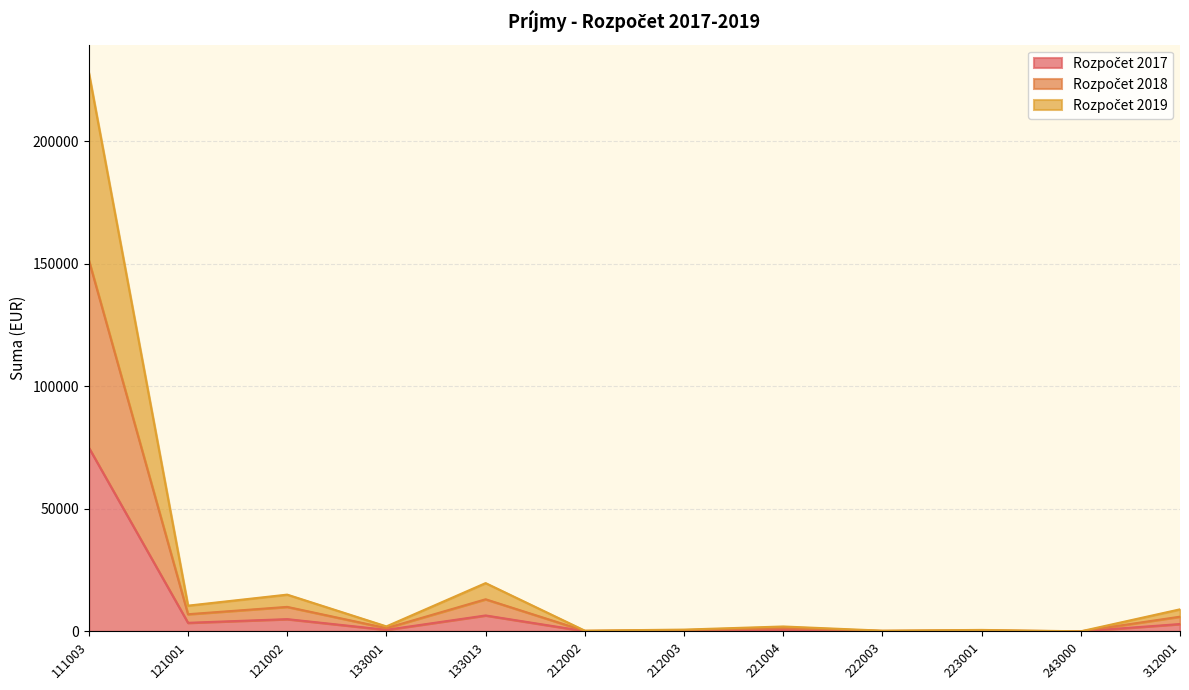

At which label does Rozpočet 2019 first exceed 1335?

111003